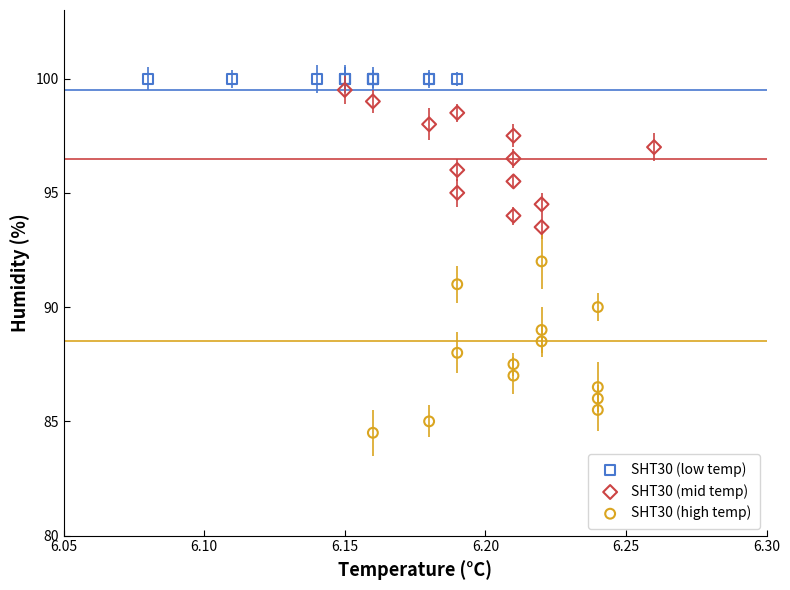

Which series reaches the minimum Y coordinate?

SHT30 (high temp)